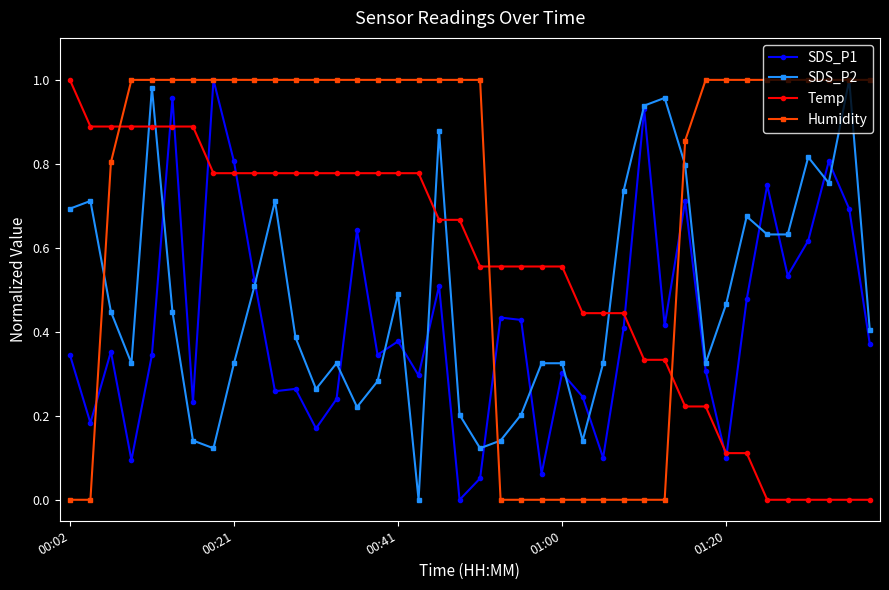

What are all the series names shown in the legend?

SDS_P1, SDS_P2, Temp, Humidity